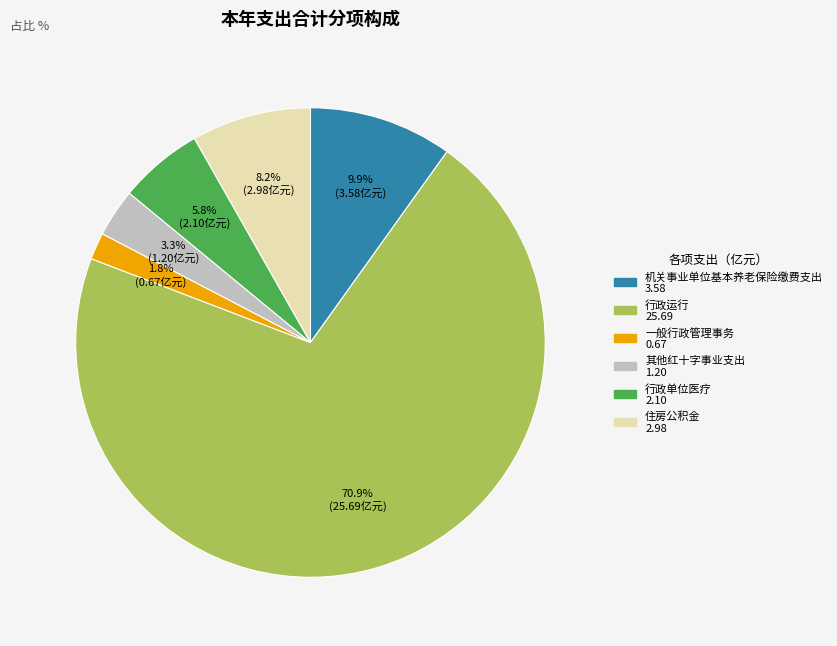

Which category has the biggest portion of the pie?

行政运行